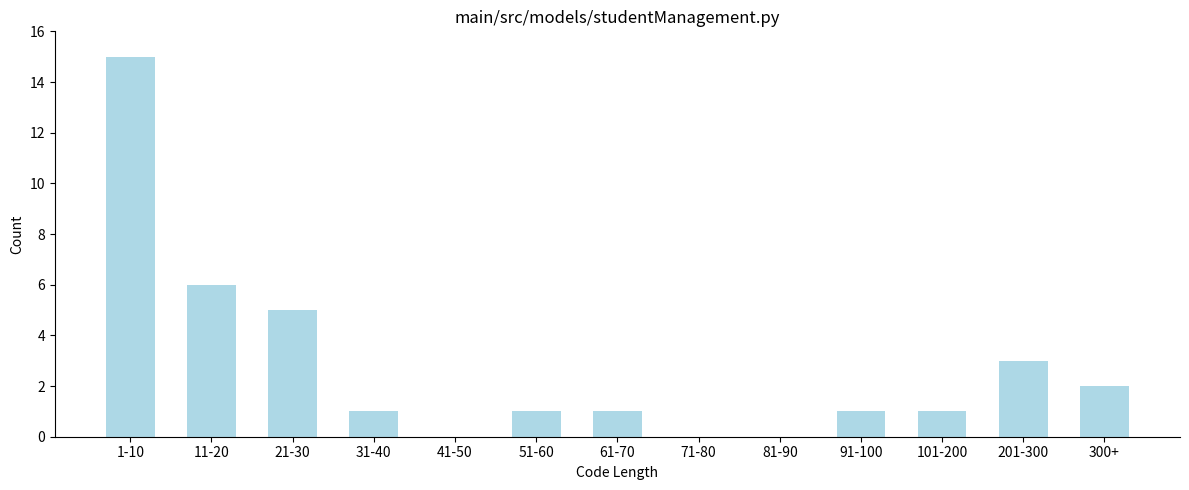

Reading right to left, transcribe all the data shown in this chart.

300+=2	201-300=3	101-200=1	91-100=1	81-90=0	71-80=0	61-70=1	51-60=1	41-50=0	31-40=1	21-30=5	11-20=6	1-10=15